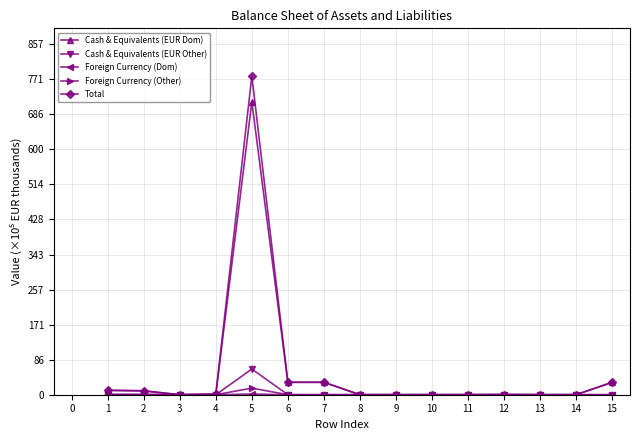

True or false: Cash & Equivalents (EUR Other) has more than 0 interior local peaks.

True